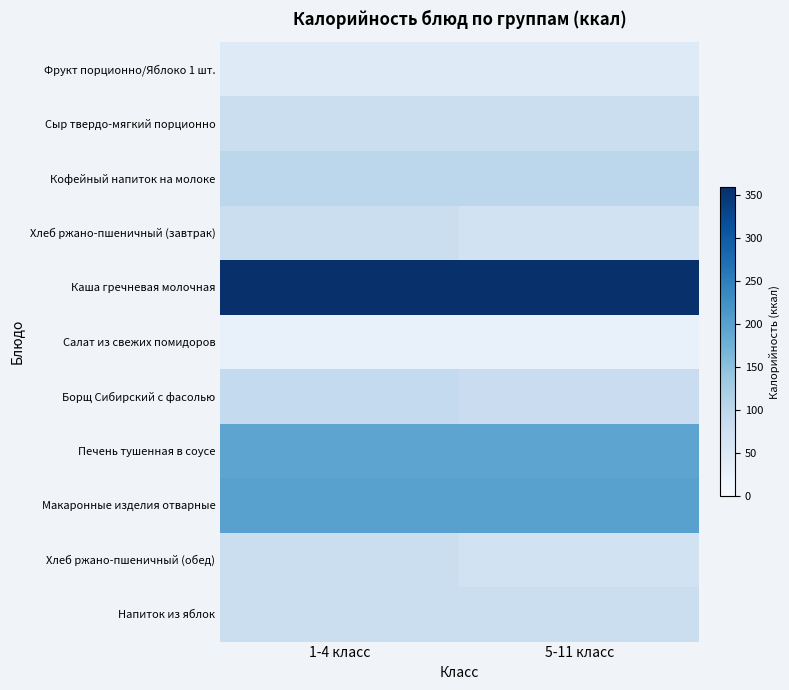

List the series in order of their peak value, lowest first.

Салат из свежих помидоров, Фрукт порционно/Яблоко 1 шт., Напиток из яблок, Хлеб ржано-пшеничный (завтрак), Хлеб ржано-пшеничный (обед), Сыр твердо-мягкий порционно, Борщ Сибирский с фасолью, Кофейный напиток на молоке, Печень тушенная в соусе, Макаронные изделия отварные, Каша гречневая молочная